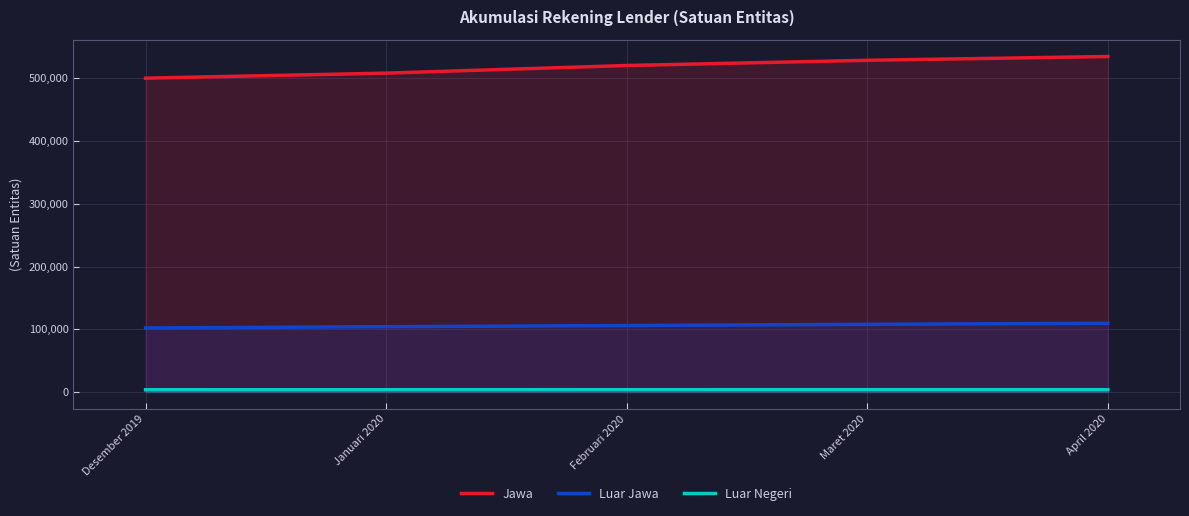

Is it true that Luar Negeri equals 3756 at Desember 2019?

True